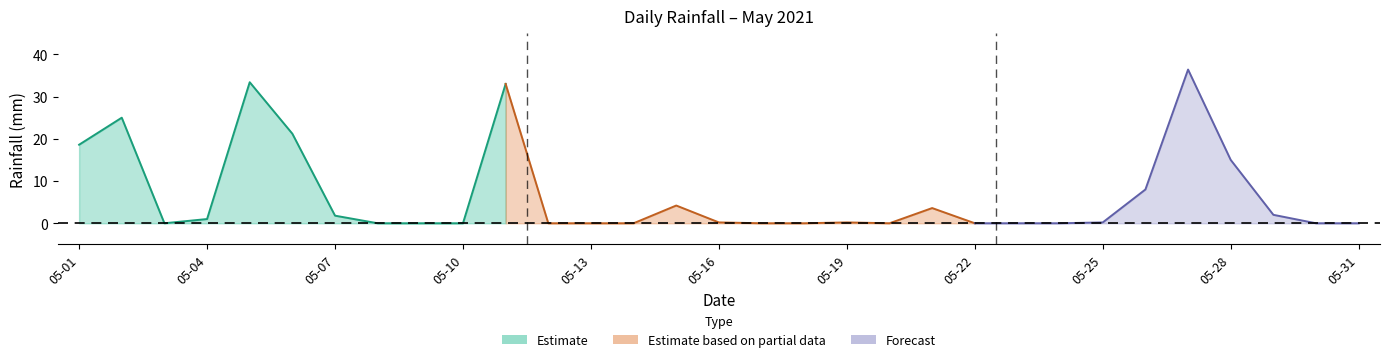

Does the chart display data point markers on the line(s)?

No